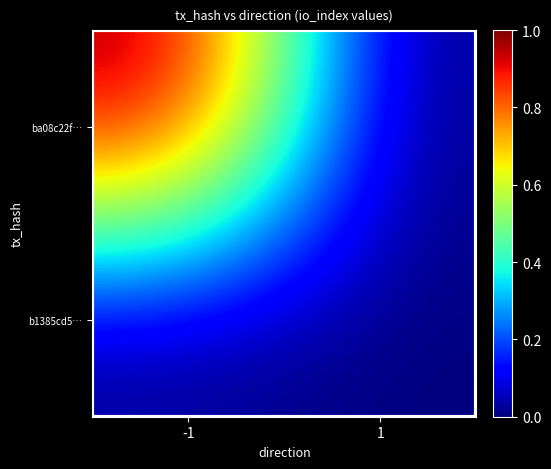

At -1, list the series in order from largest to smallest.

ba08c22f…, b1385cd5…